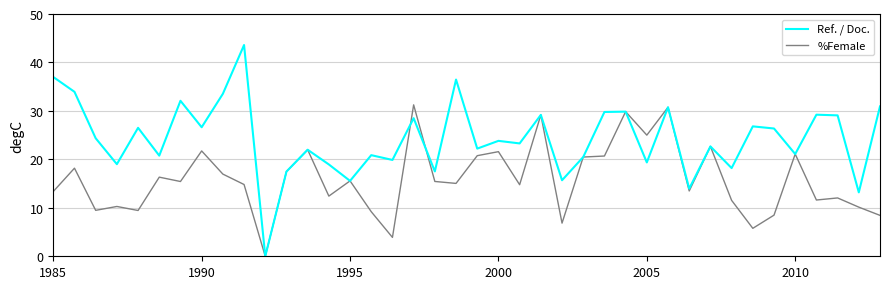

How many positive values does the Ref. / Doc. series have?

39